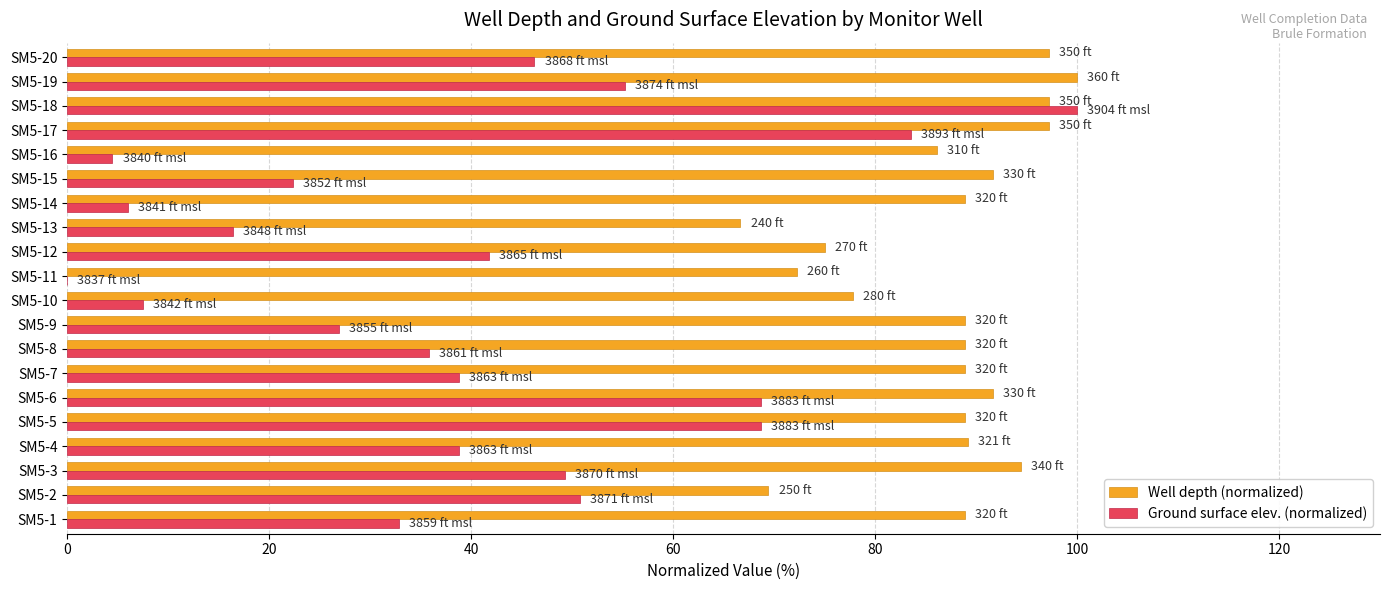

At which category is the sum across all series the highest?

SM5-18